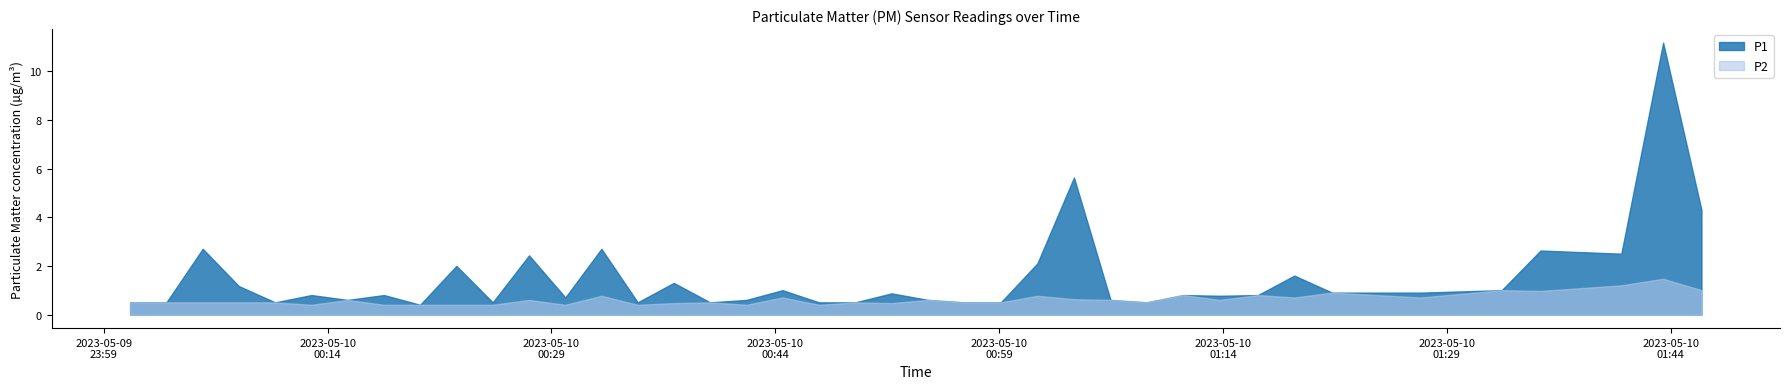

What is the lowest value of the P1 series?

0.4